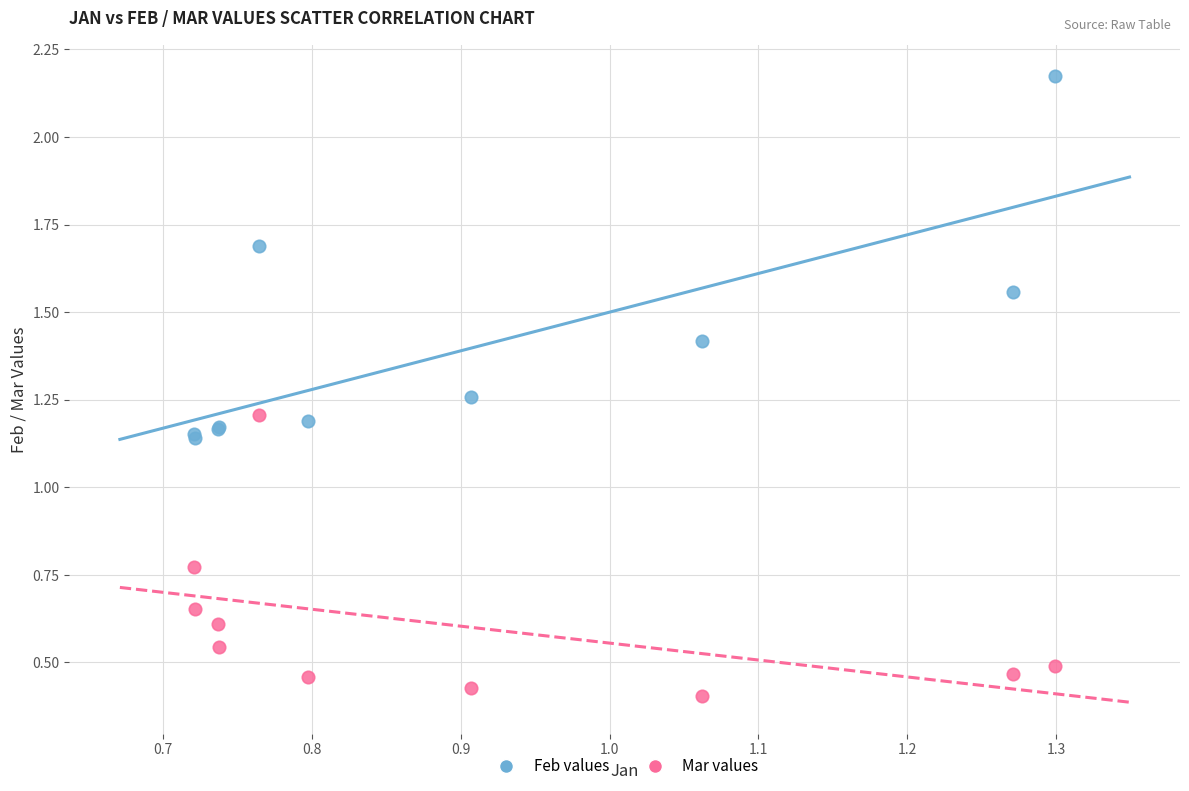

Which series reaches the minimum Y coordinate?

Mar values